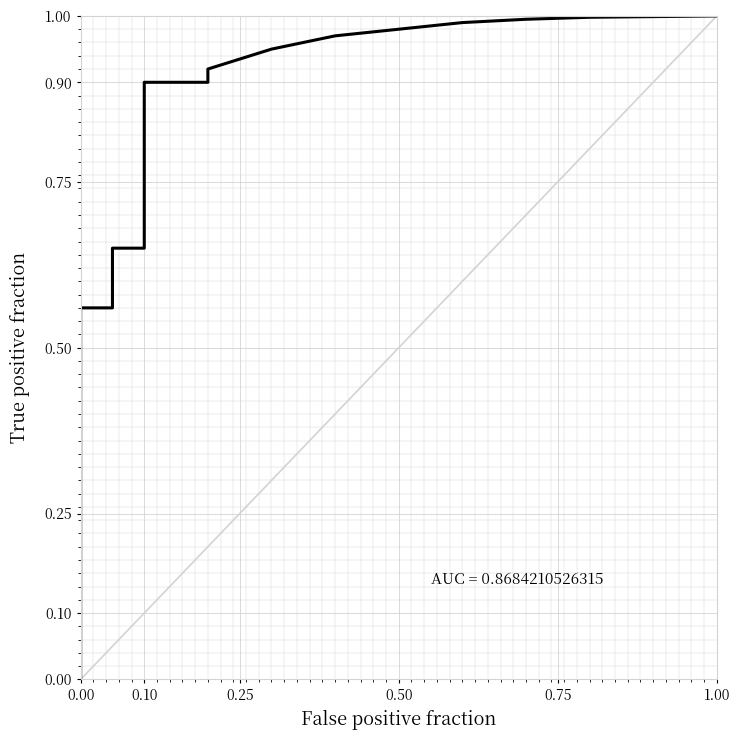

Is it true that the value at 7 is 1.3?

False